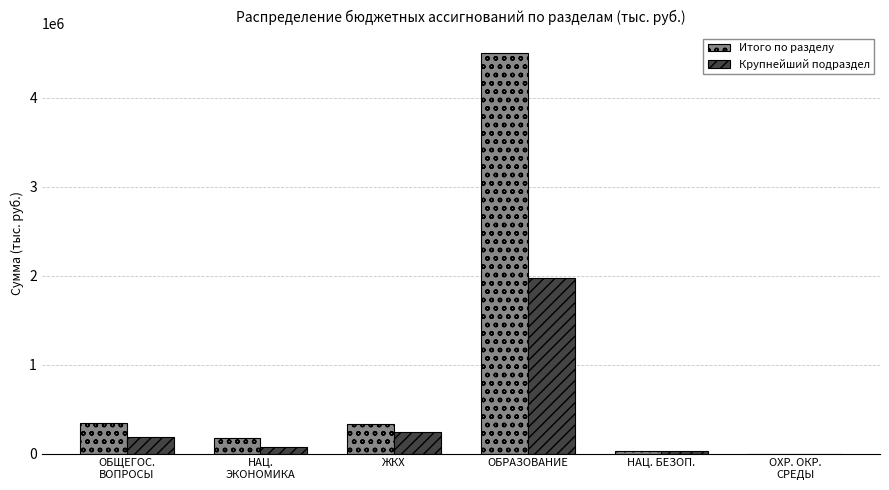

What is the greatest value displayed?

4501282.7